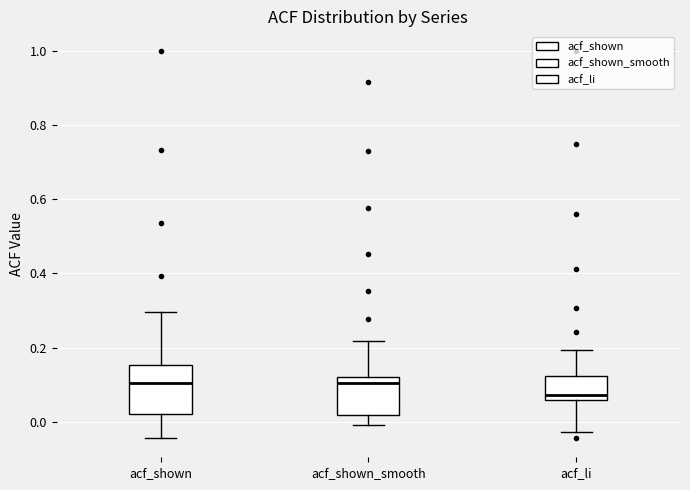

Reading left to right, transcribe this box plot: for each box, give where its median line is, the range the box spans, and where its two whiskers end, as read against the y-axis. The values are not printed on the chart, so give them approximately, as read against the axis.

acf_shown: median 0.10, box 0.02 to 0.16, whiskers -0.04 to 0.30
acf_shown_smooth: median 0.10, box 0.02 to 0.12, whiskers 0.00 to 0.22
acf_li: median 0.08, box 0.06 to 0.12, whiskers -0.02 to 0.20